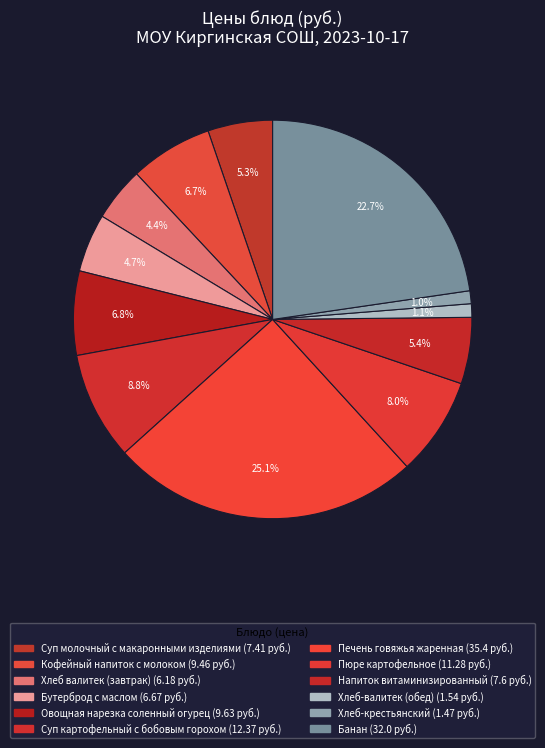

Between Суп картофельный с бобовым горохом and Хлеб-крестьянский, which is larger?

Суп картофельный с бобовым горохом